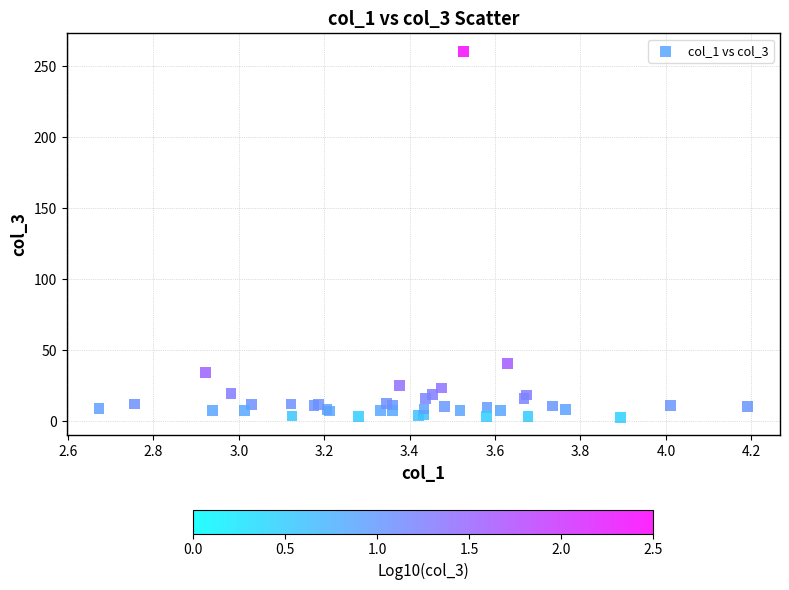

What Y value in the scatter plot is closest to 131?

40.4